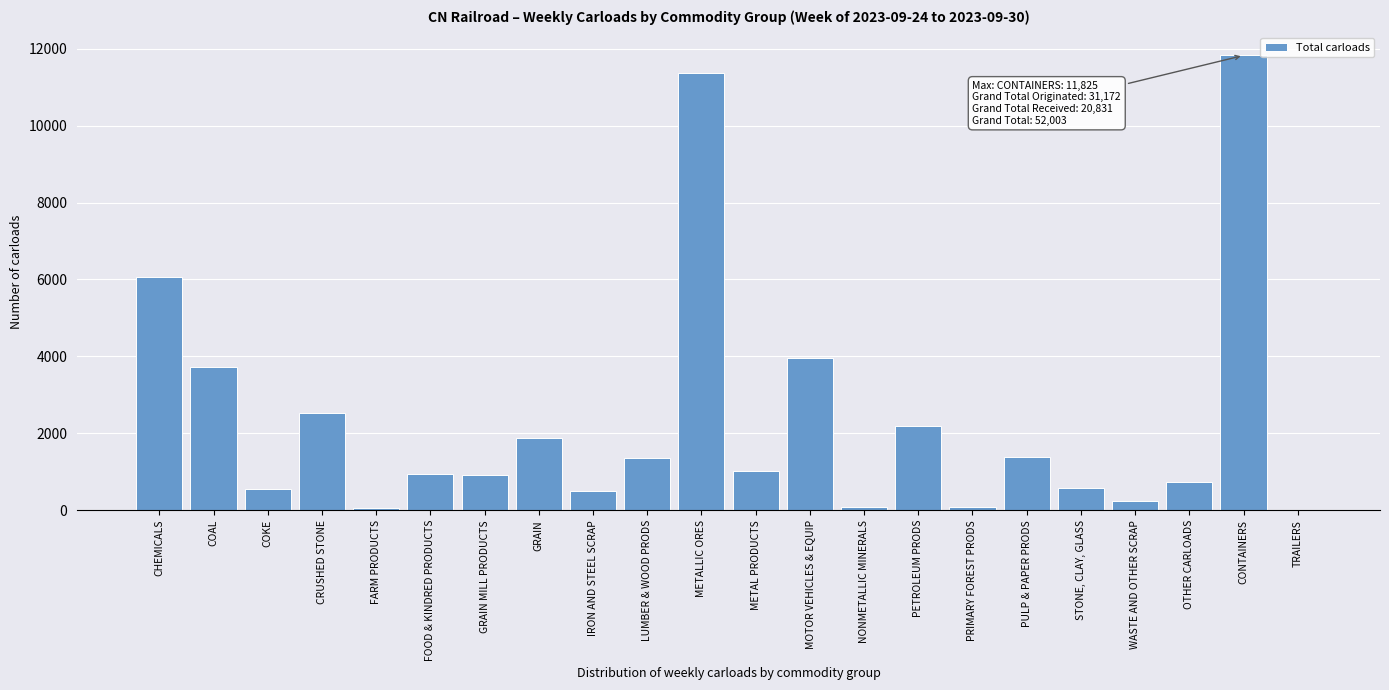

Where is the data nearest to the value 5912?

CHEMICALS